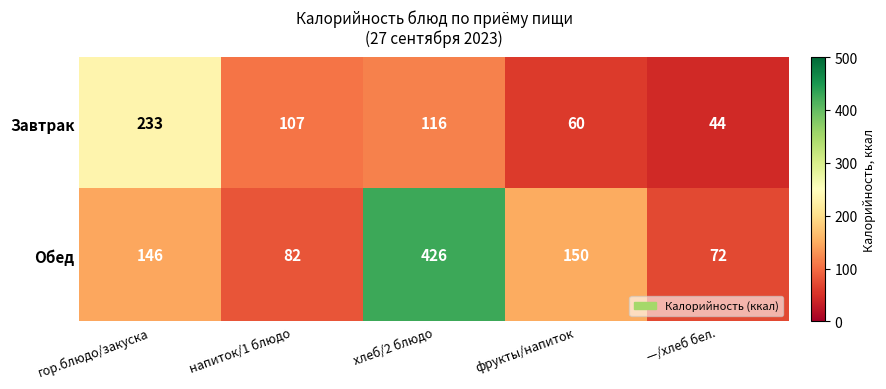

Reading right to left, list all the values displayed in this chart.

Завтрак: —/хлеб бел.=44	фрукты/напиток=60	хлеб/2 блюдо=116	напиток/1 блюдо=107	гор.блюдо/закуска=233
Обед: —/хлеб бел.=72	фрукты/напиток=150	хлеб/2 блюдо=426	напиток/1 блюдо=82	гор.блюдо/закуска=146